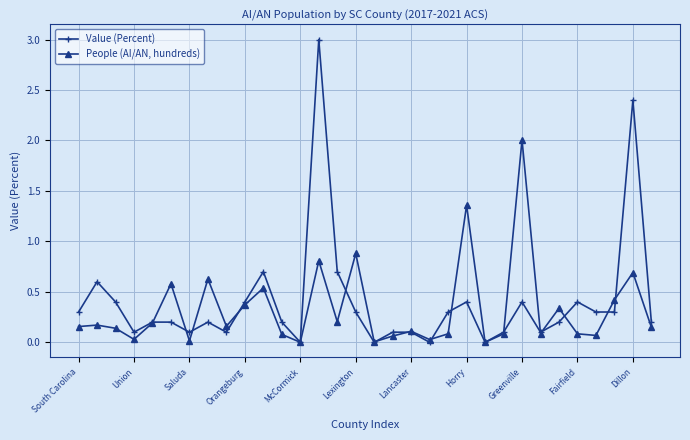

Rank the series by their maximum value, from lowest to highest.

People (AI/AN, hundreds), Value (Percent)